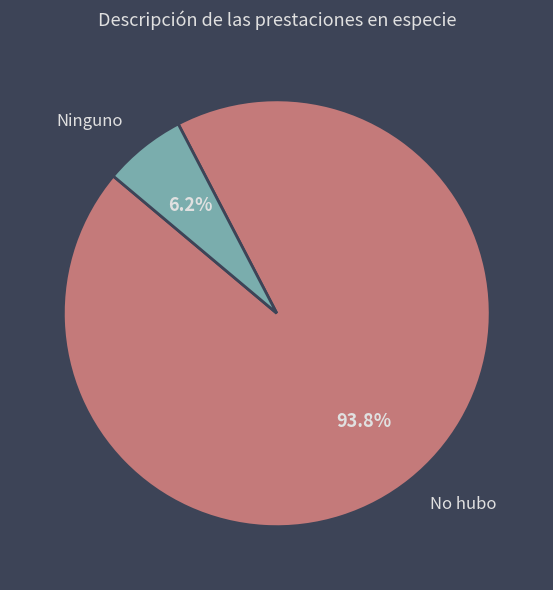

The Ninguno slice represents 6% of the pie. True or false?

True